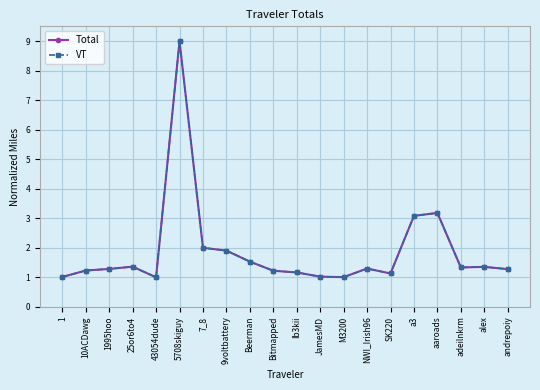

What is the difference between the VT values at 43054dude and 7_8?

1.0